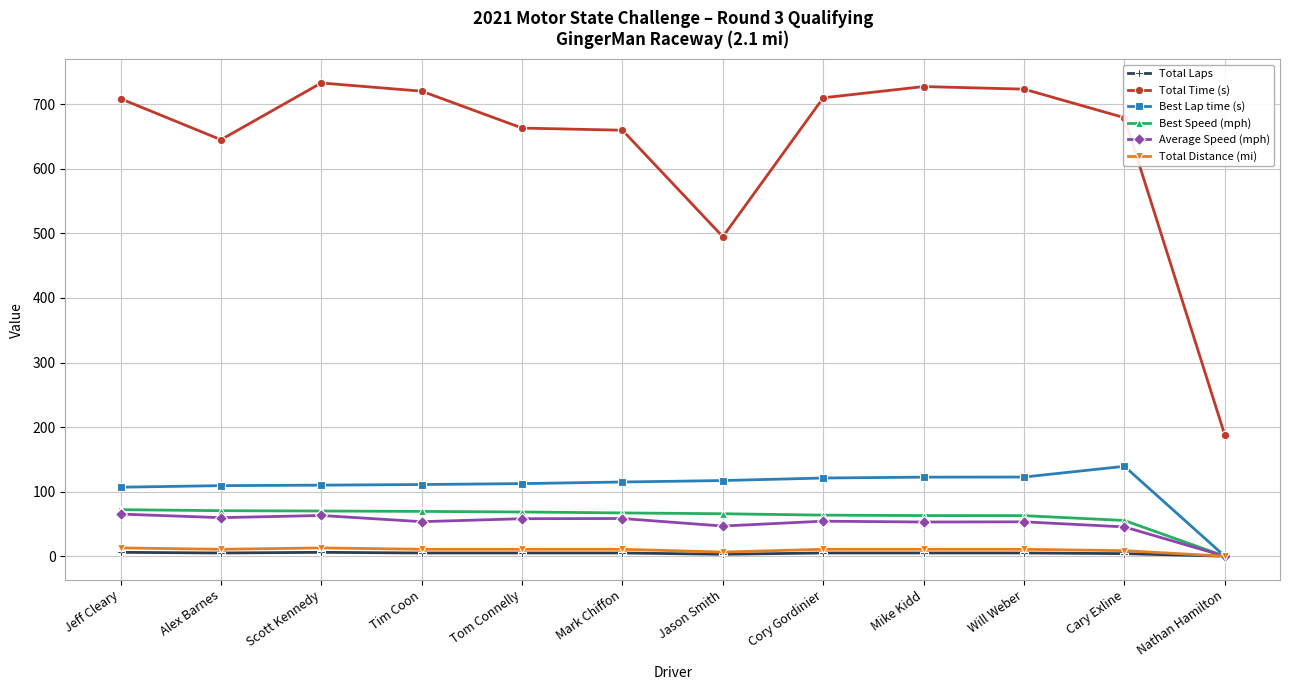

Which series changed the most between Tim Coon and Nathan Hamilton?

Total Time (s)